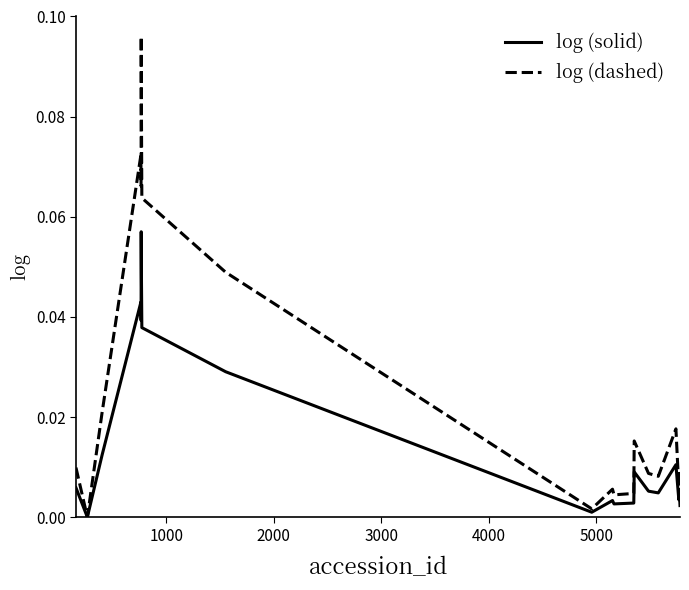

Is this an area chart (filled region under the line)?

No